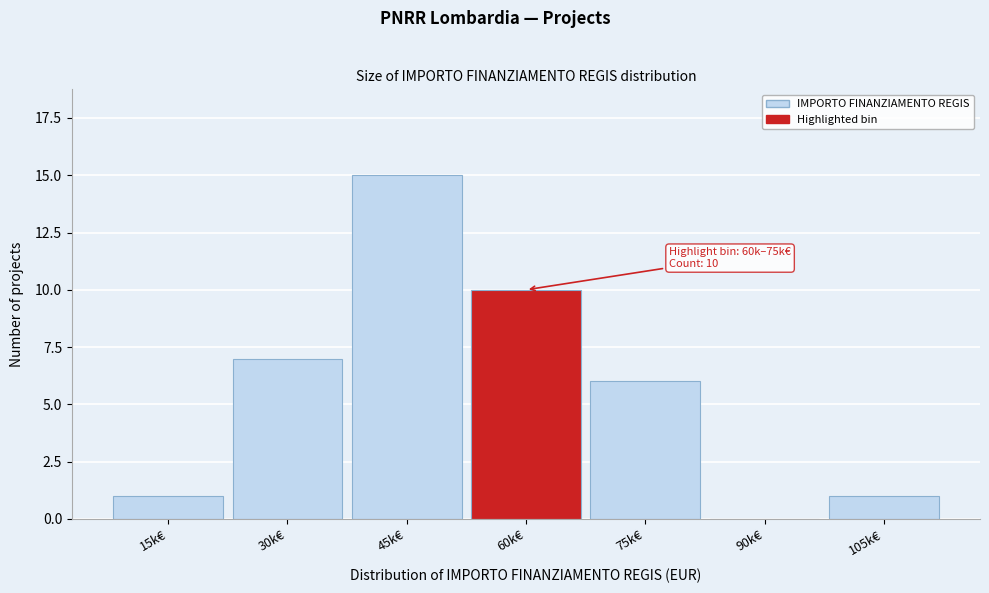

Reading right to left, transcribe all the data shown in this chart.

105k€=1	90k€=0	75k€=6	60k€=10	45k€=15	30k€=7	15k€=1